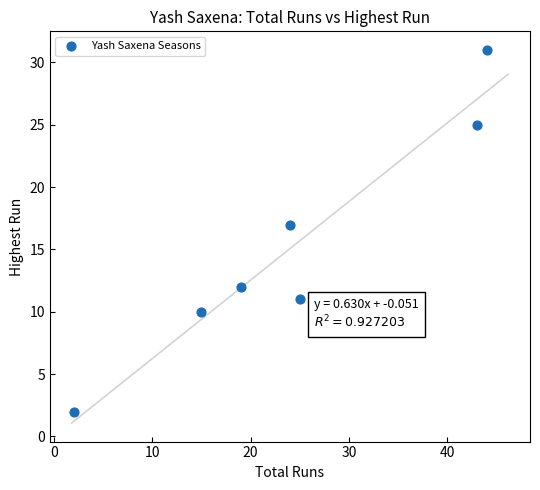

What is the average Y value?

15